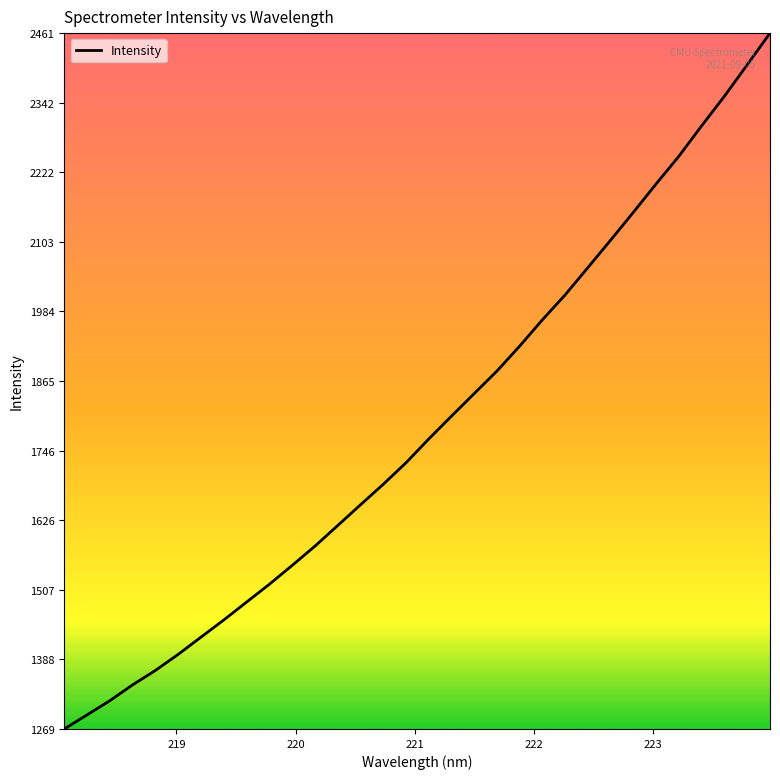

Reading right to left, transcribe all the data shown in this chart.

2460.9	2406.7	2353.0	2302.4	2250.3	2202.9	2154.3	2106.5	2059.5	2012.7	1970.0	1924.9	1882.0	1843.4	1804.7	1765.5	1724.7	1687.8	1652.7	1617.1	1581.8	1548.8	1516.5	1486.0	1455.4	1426.0	1396.5	1369.0	1344.2	1317.1	1292.8	1268.6